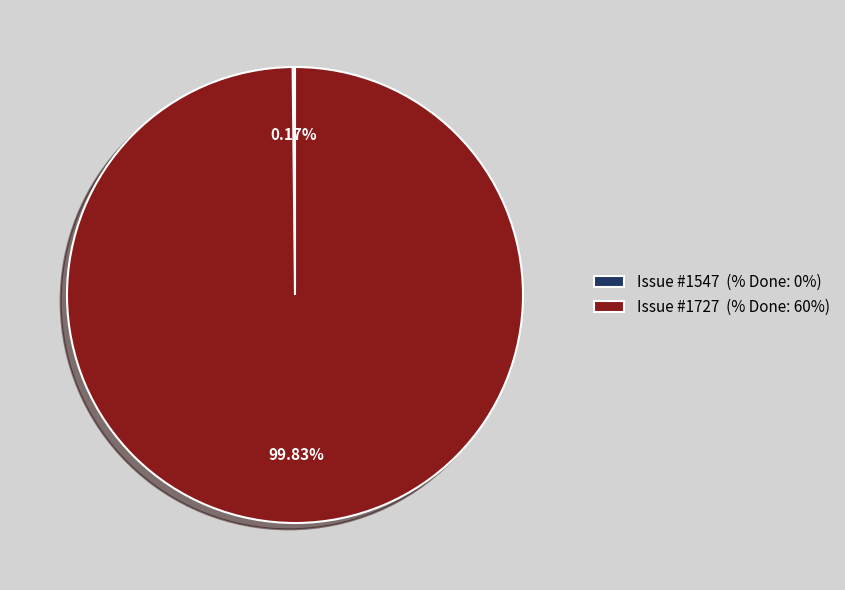

Does Issue #1727 (% Done: 60%) account for over 50% of the chart?

Yes